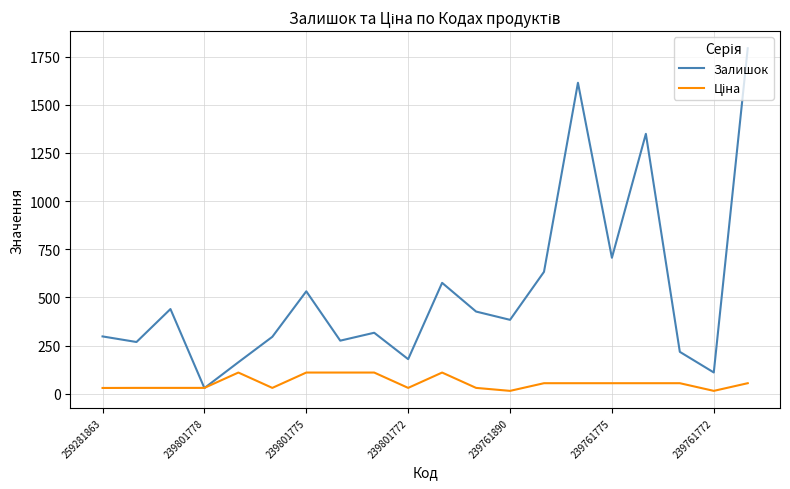

What is the maximum value for Залишок?

1793.0